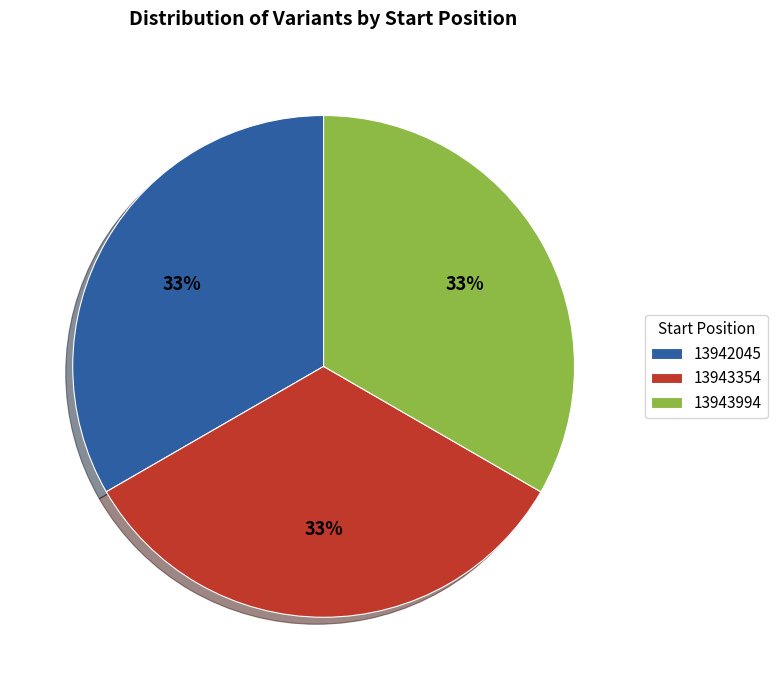

Approximately how many times larger is the value at 13943354 compared to 13943994?

1.0